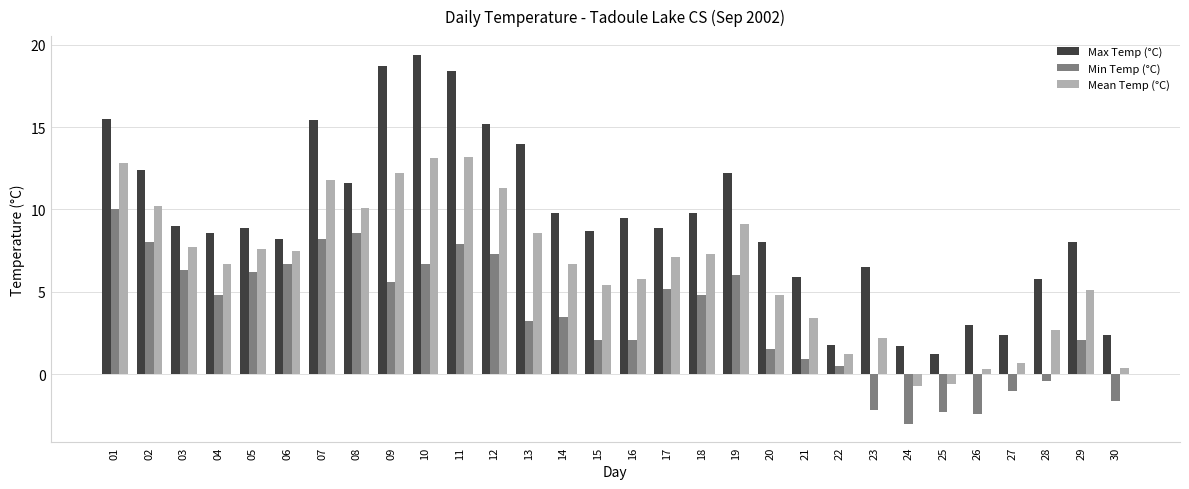

Which series changed the most between 18 and 25?

Max Temp (°C)